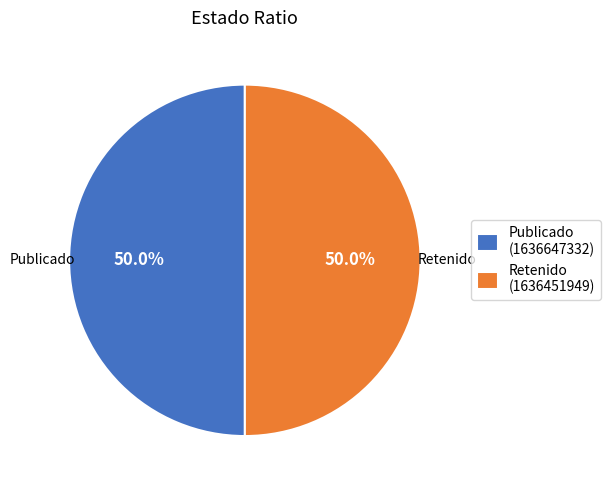

How many segments does this pie chart have?

2